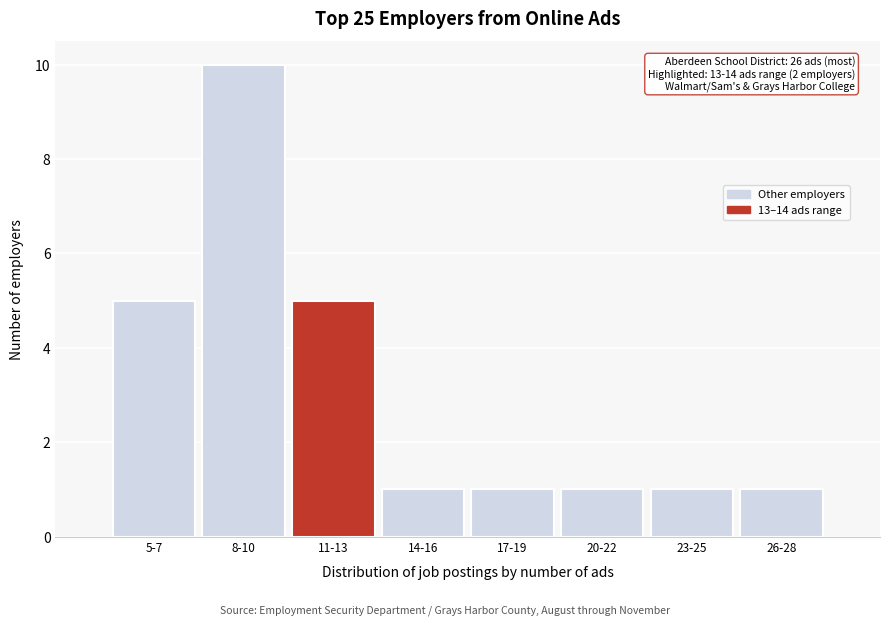

Reading right to left, what are all the values shown in this chart?

1	1	1	1	1	5	10	5